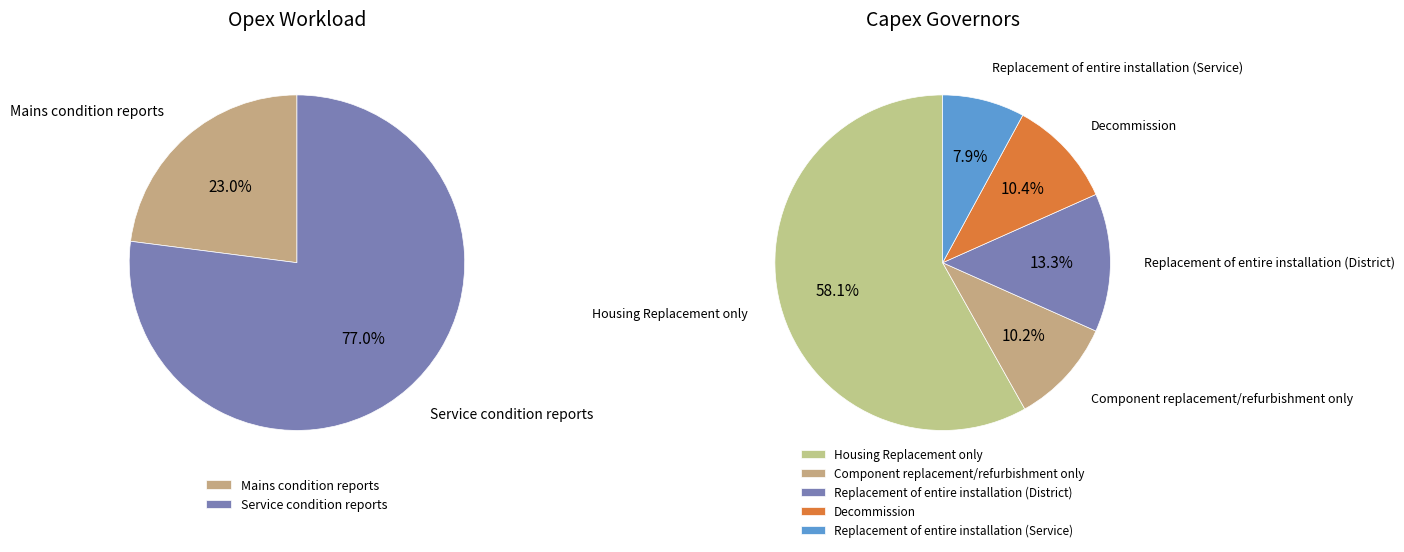

What is the ratio of the value at Replacement of entire installation (Service) to the value at Housing Replacement only?

0.1